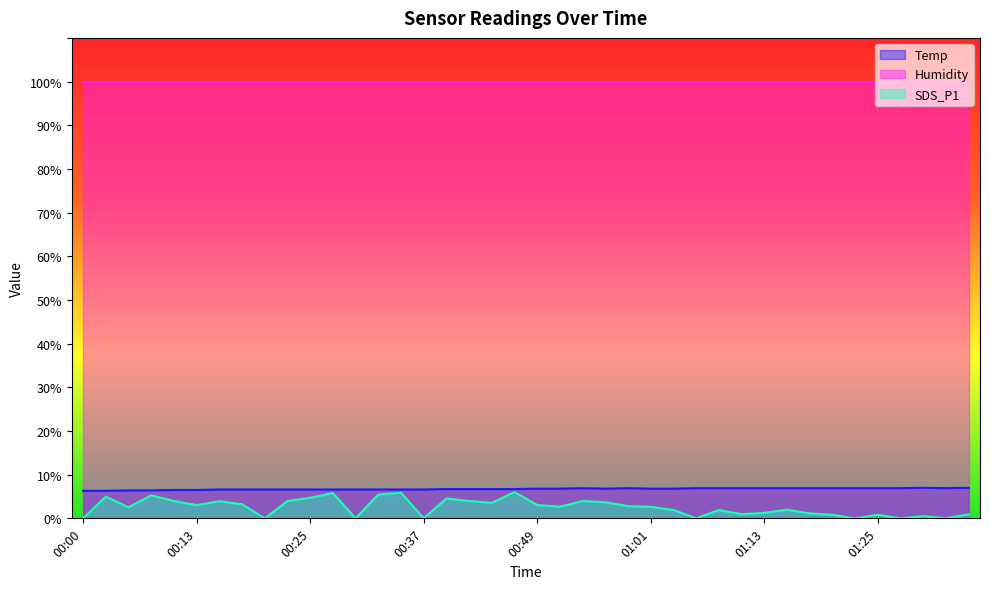

What is the approximate value of Temp at 00:03?

6.3